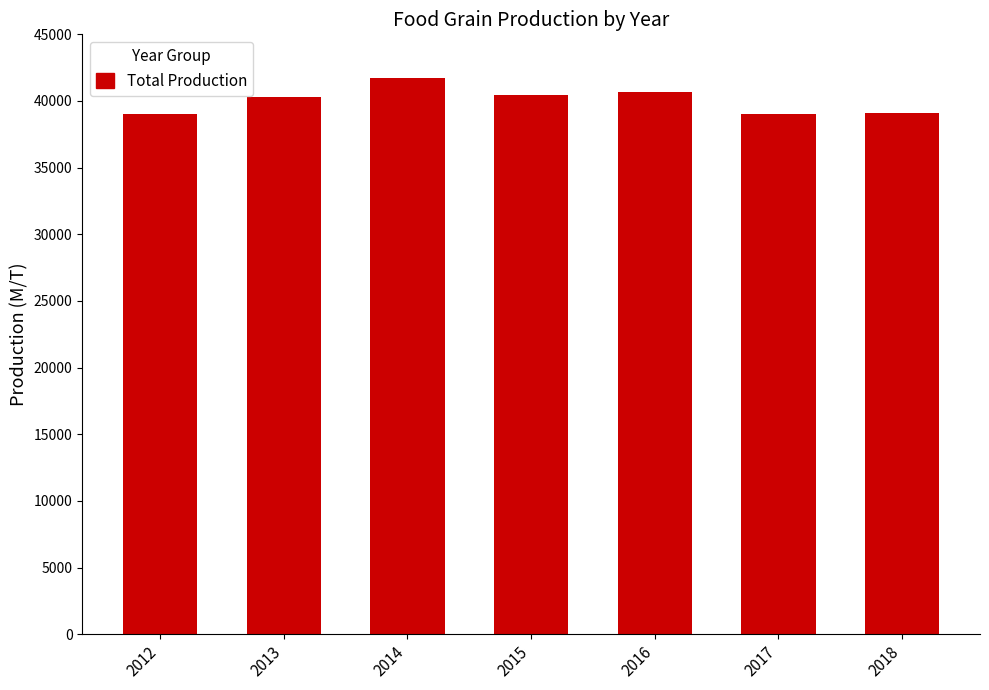

What is the ratio of the value at 2015 to the value at 2012?

1.0